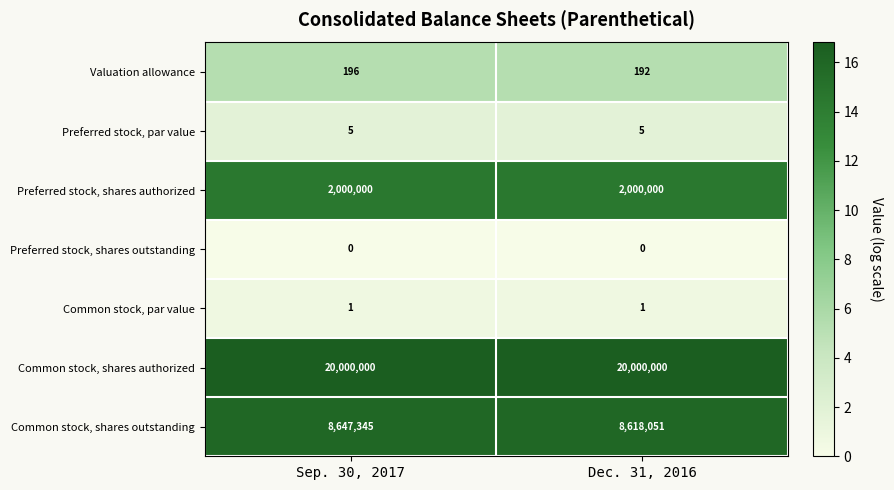

True or false: Common stock, shares authorized has a value of 20000000 at Dec. 31, 2016.

True